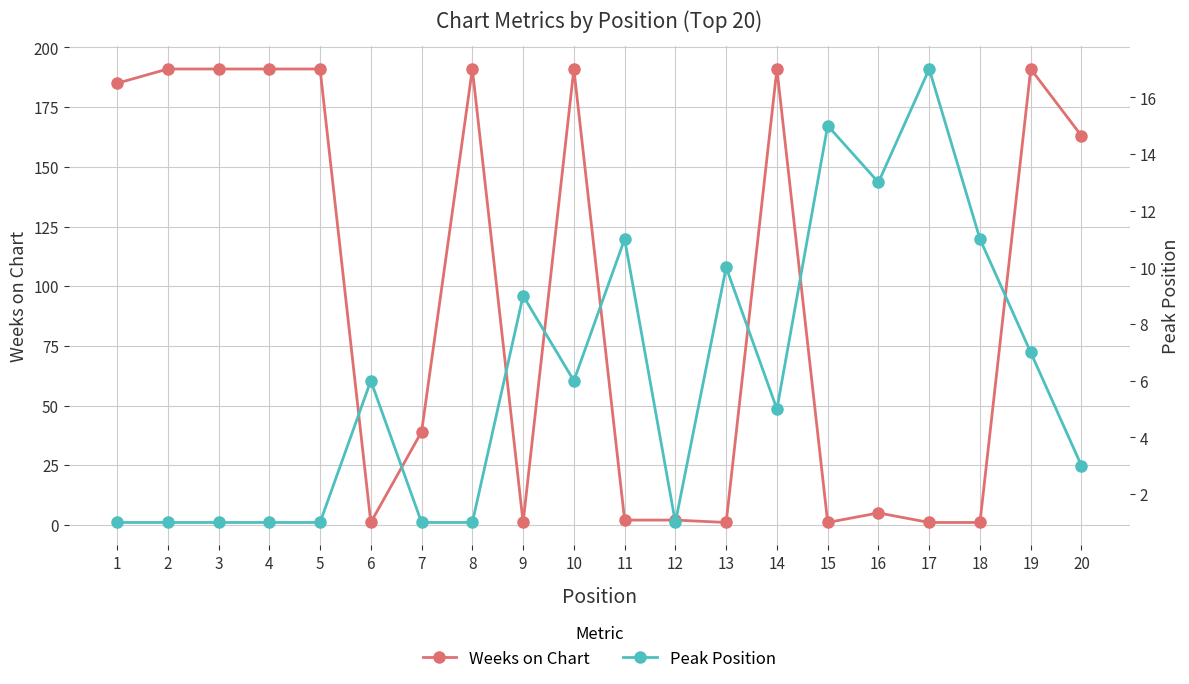

List the labels in order of Peak Position value, largest first.

17, 15, 16, 11, 18, 13, 9, 19, 6, 10, 14, 20, 1, 2, 3, 4, 5, 7, 8, 12